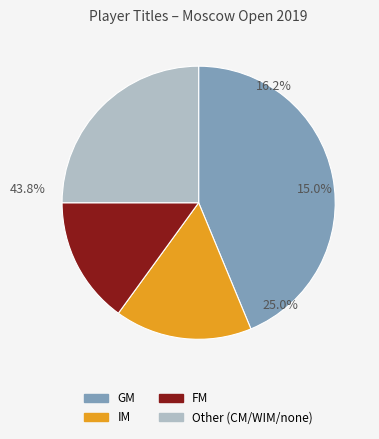

Which slice is the largest?

GM